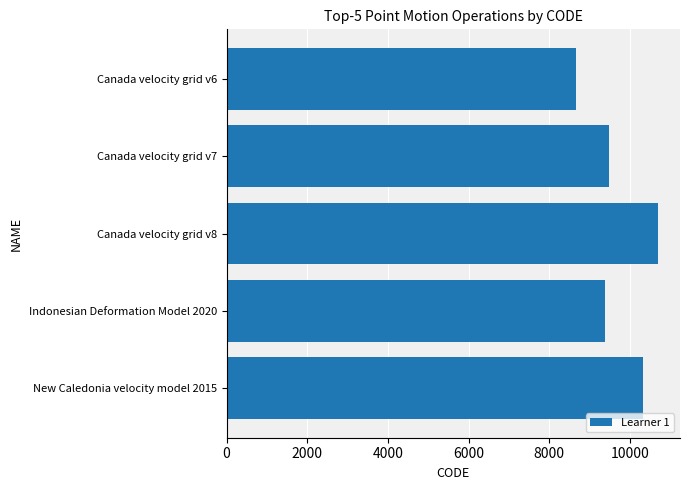

What is the difference between the second highest and minimum values?

1647